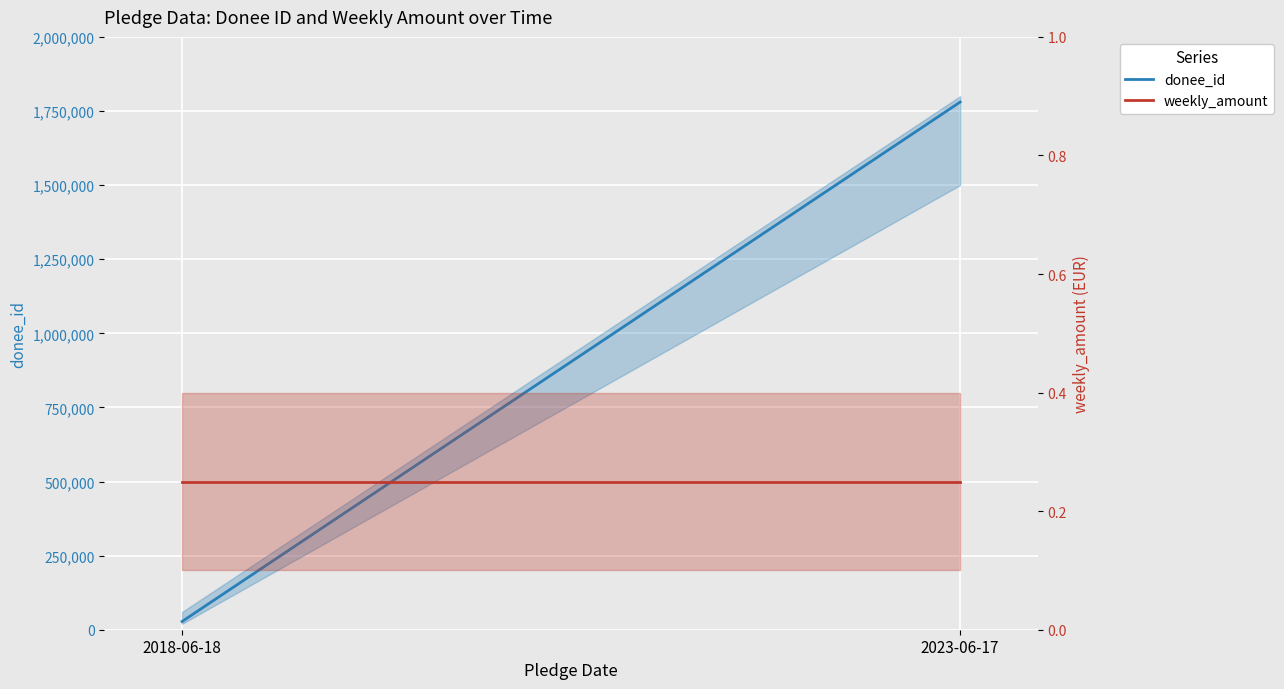

What is the difference between the donee_id values at 2023-06-17 and 2018-06-18?

1752319.0